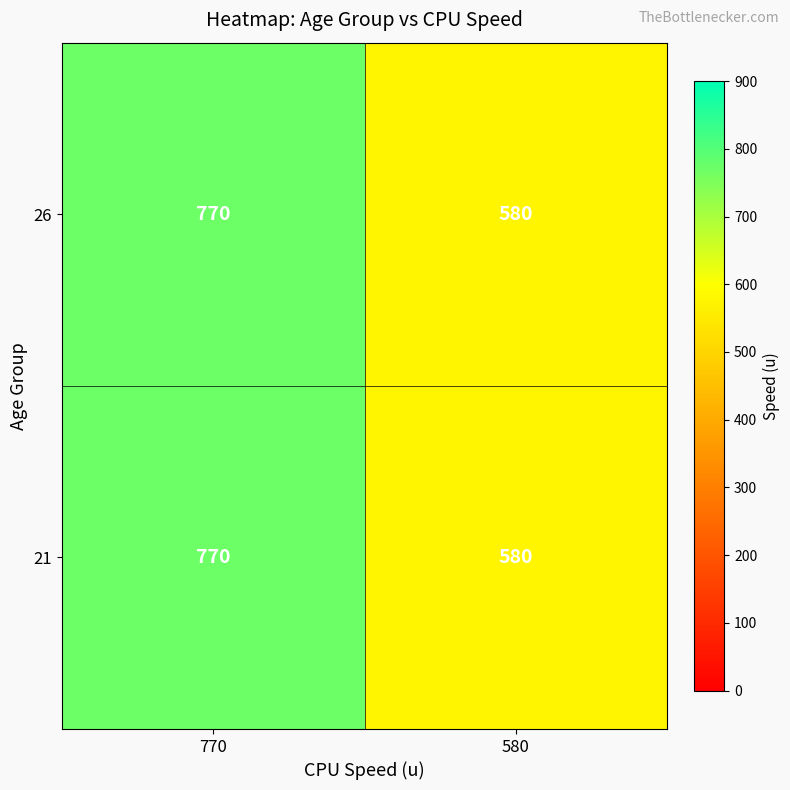

True or false: 26 has a value of 580 at 580.

True